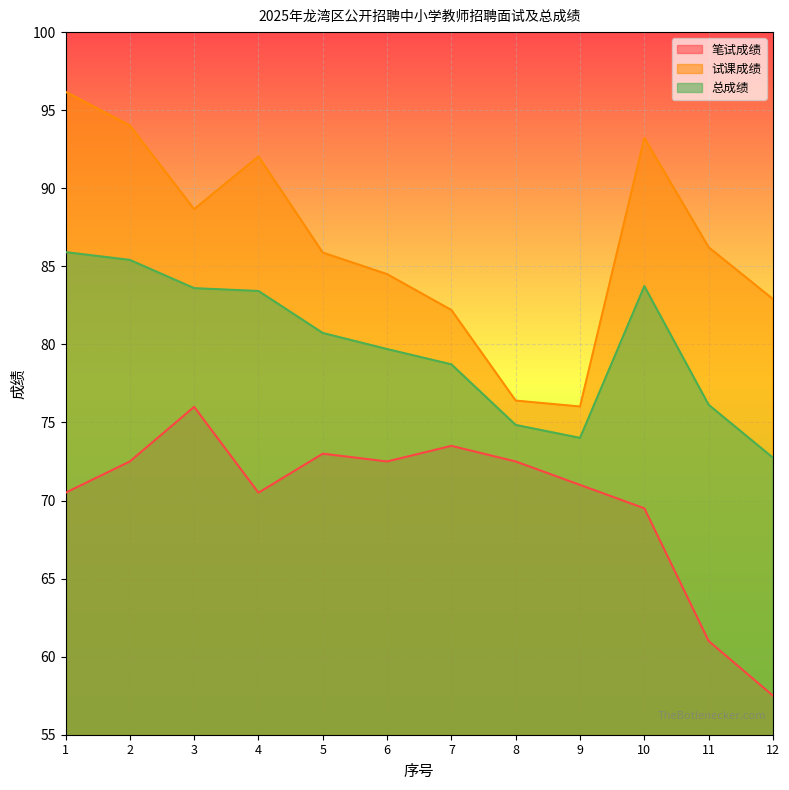

What is the approximate value of 试课成绩 at 4?

92.0